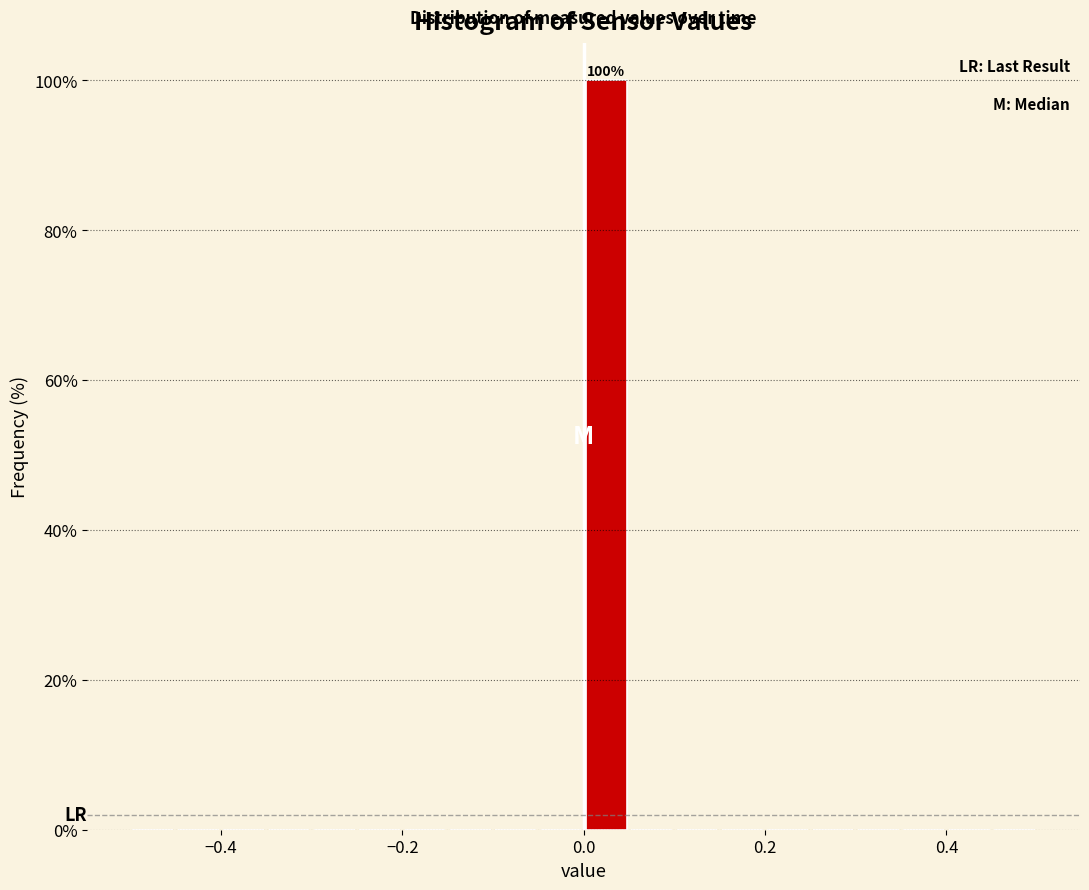

Read against the x-axis, roughly where is the centre of the tallest bar?

0.02